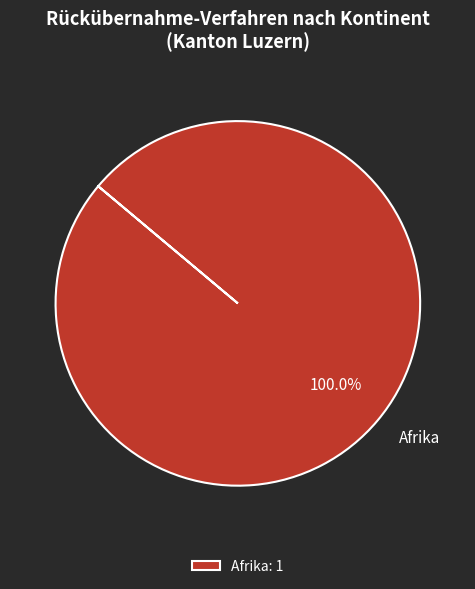

Is there a majority slice in this chart?

Yes